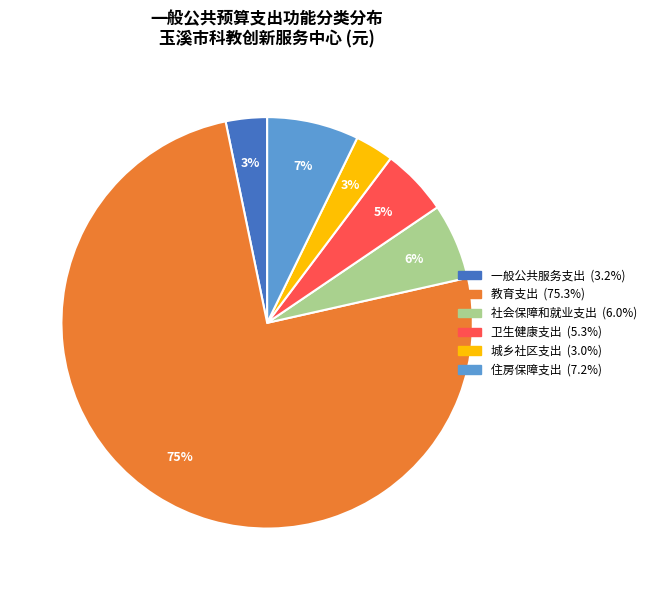

Between 城乡社区支出 and 教育支出, which is larger?

教育支出